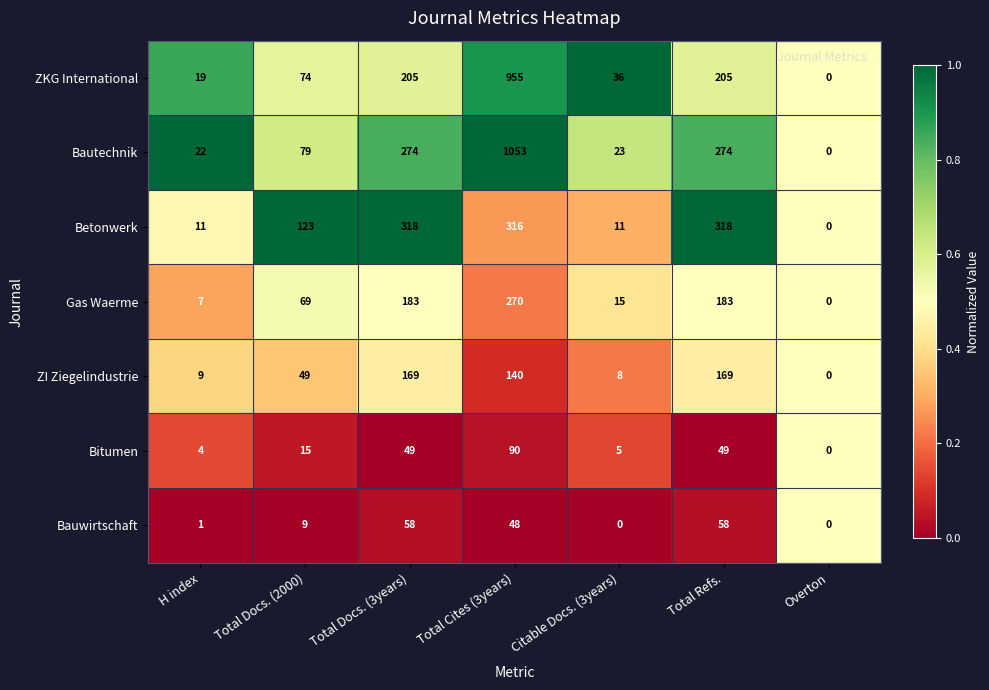

What is the difference between the Bautechnik values at Total Cites (3years) and Total Docs. (2000)?

974